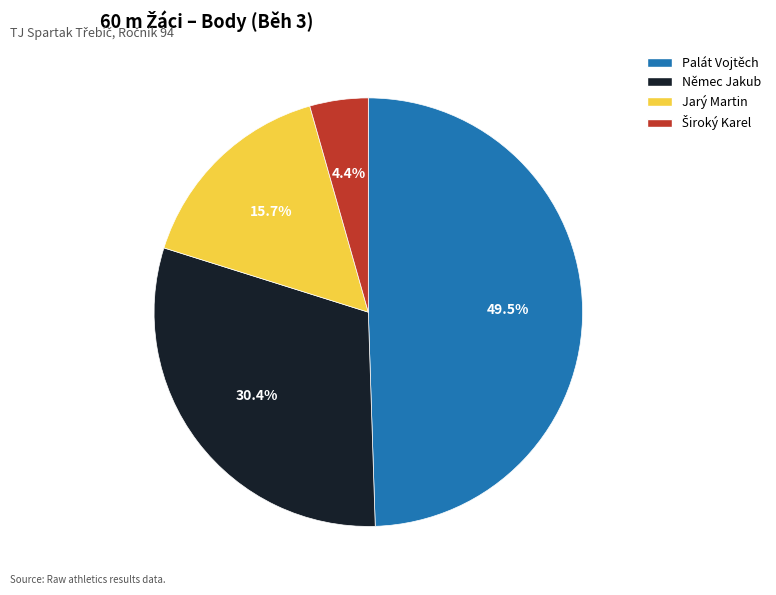

Is Palát Vojtěch the majority of the pie?

No